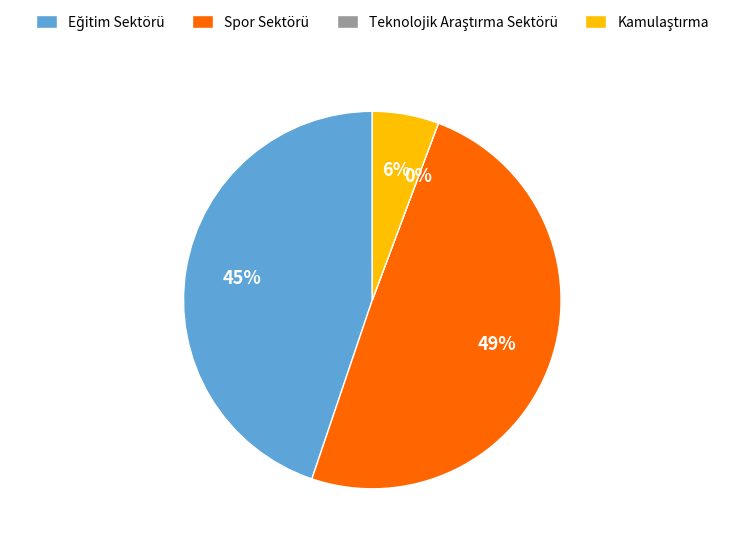

Which has a higher value, Spor Sektörü or Eğitim Sektörü?

Spor Sektörü